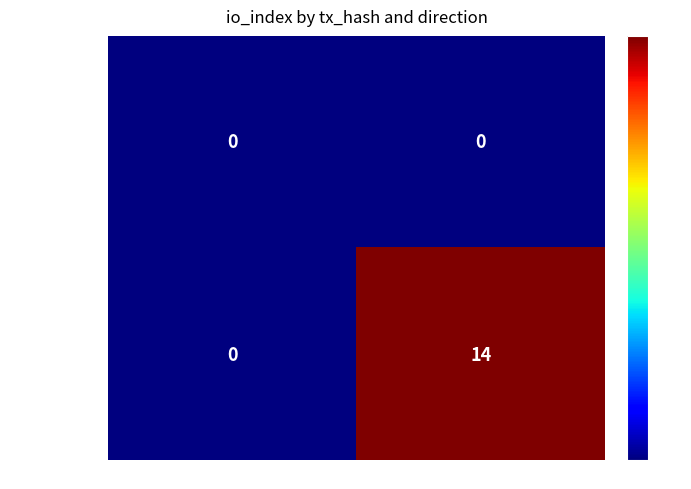

List the series in order of their peak value, lowest first.

7760cf60d229…, 78f409be07f6…